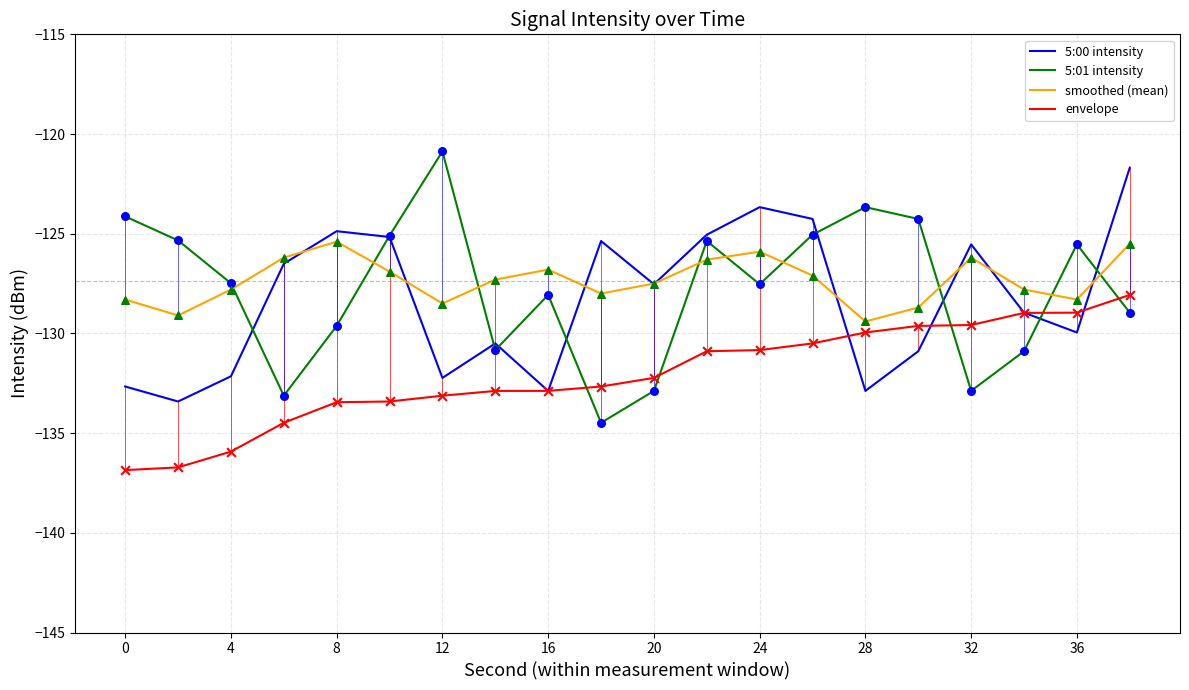

Which series has the widest spread of values?

5:01 intensity